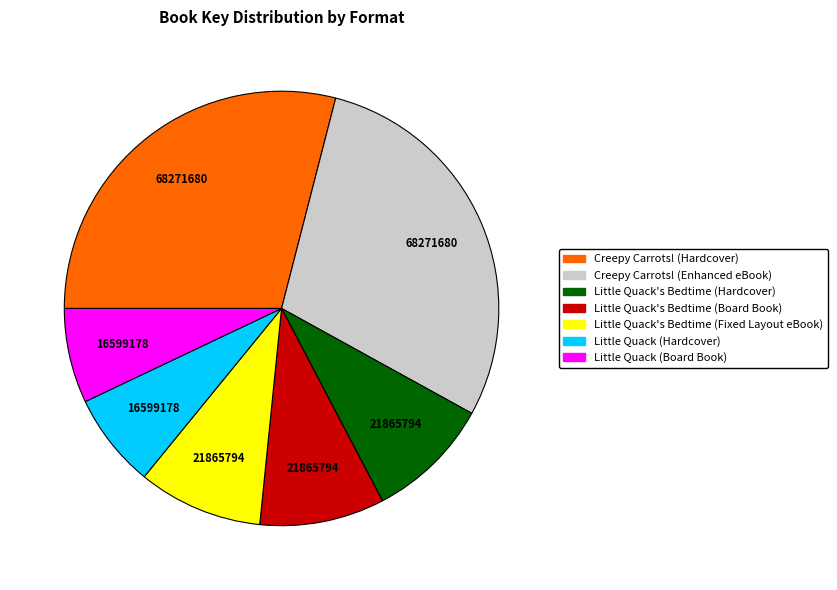

Is it true that Creepy Carrots! (Hardcover) is 41% of the pie?

False